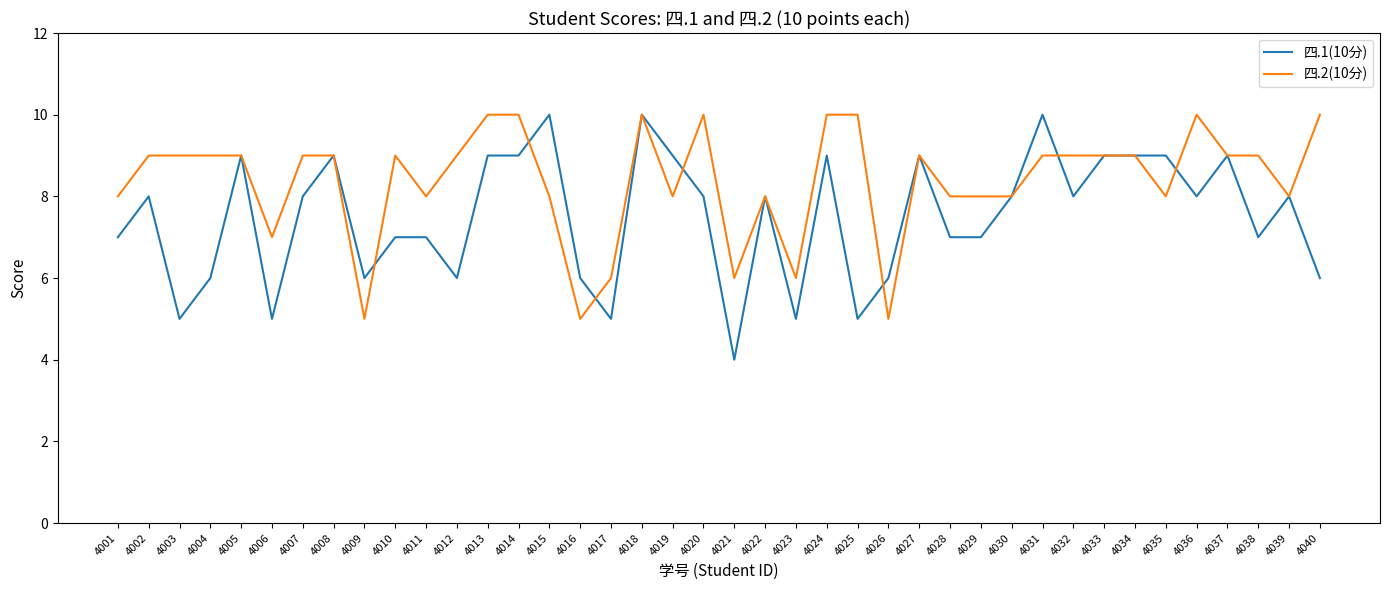

The 四.2(10分) series shows 10 at 4020. True or false?

True